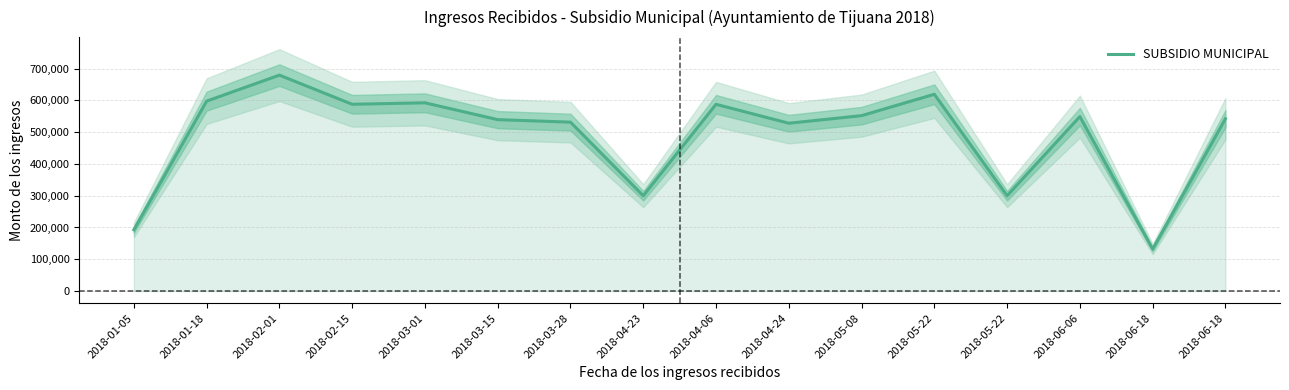

How many data points are less than 548879?

8